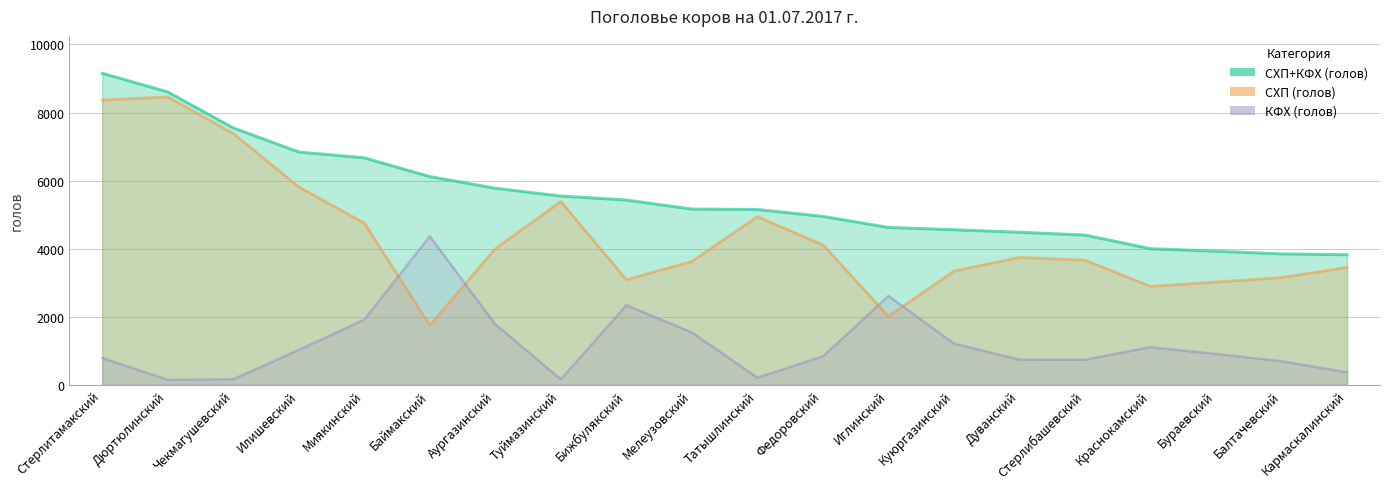

True or false: СХП (голов) has more than 1 points higher than both neighbors.

True